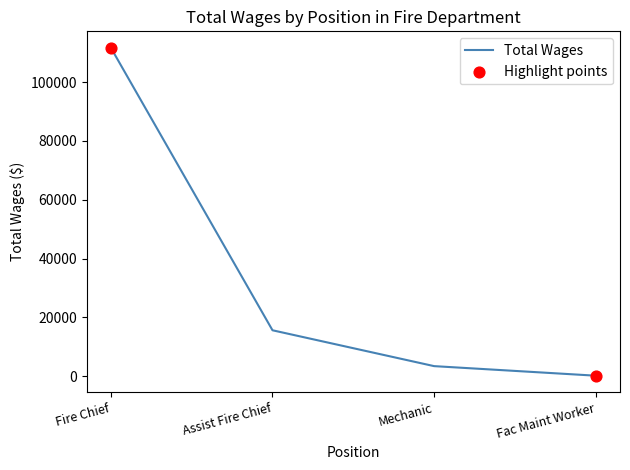

What is the change in value from Fire Chief to Fac Maint Worker?

-111564